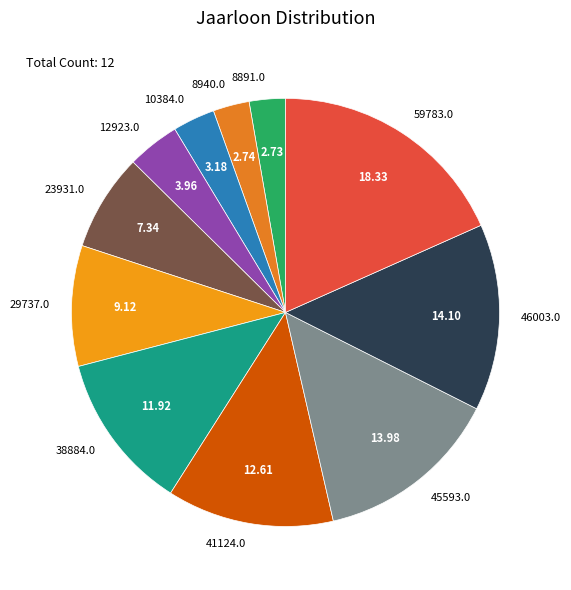

Between 10384.0 and 41124.0, which is larger?

41124.0